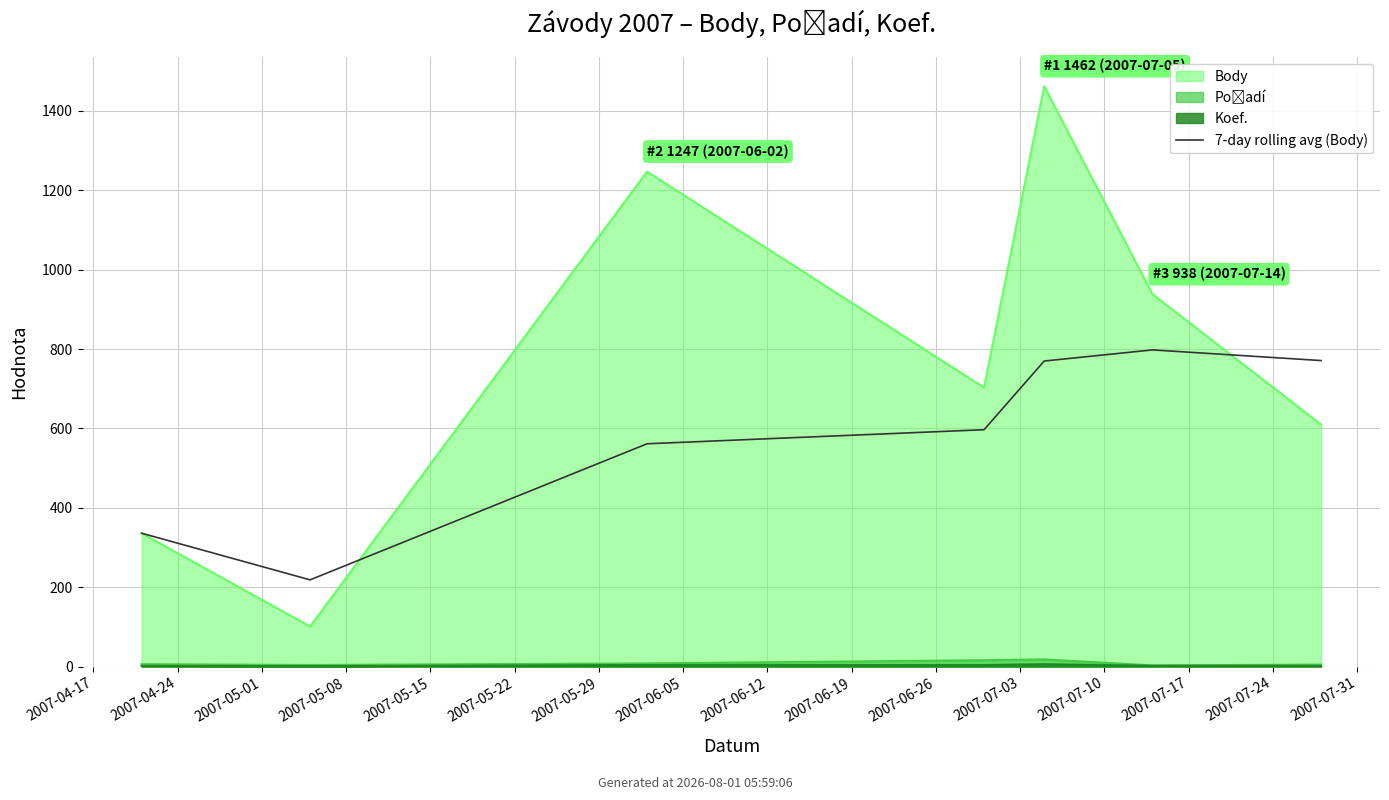

What position from the right is 2007-05-01?

5